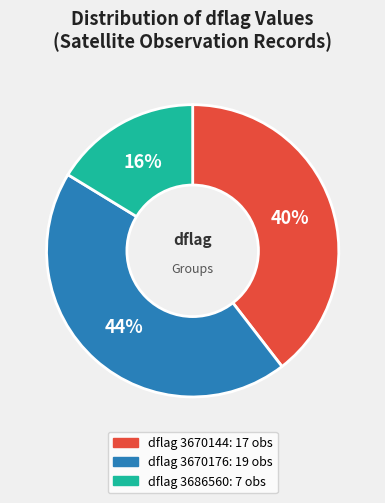

Does any single category account for the majority?

No